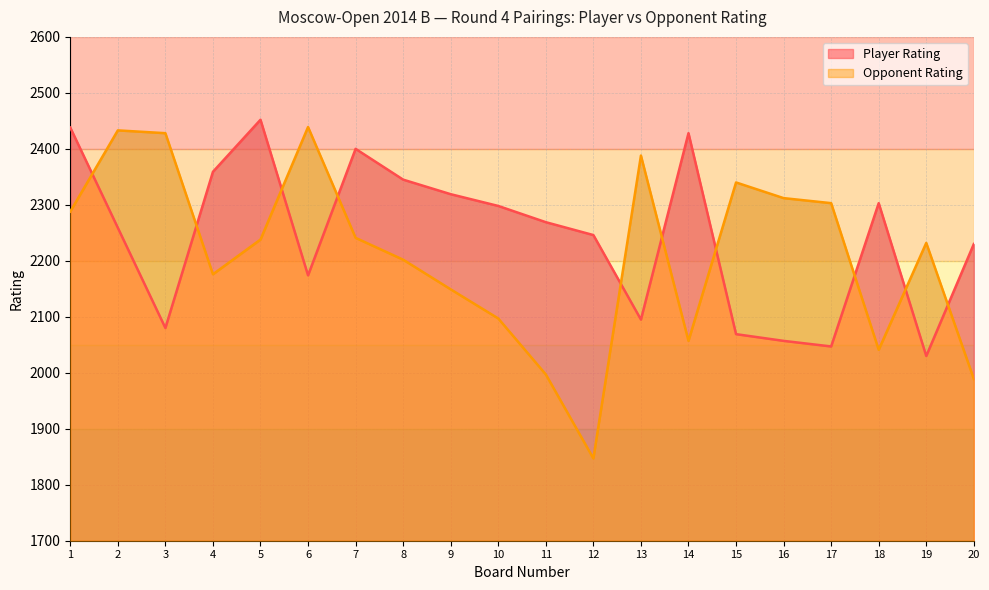

Where is the first local maximum for Player Rating?

5